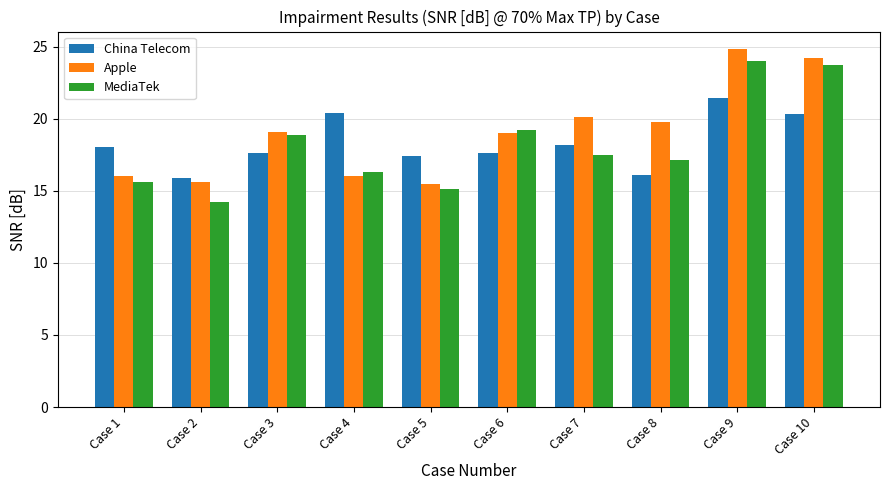

How many bars are there in each group?

3